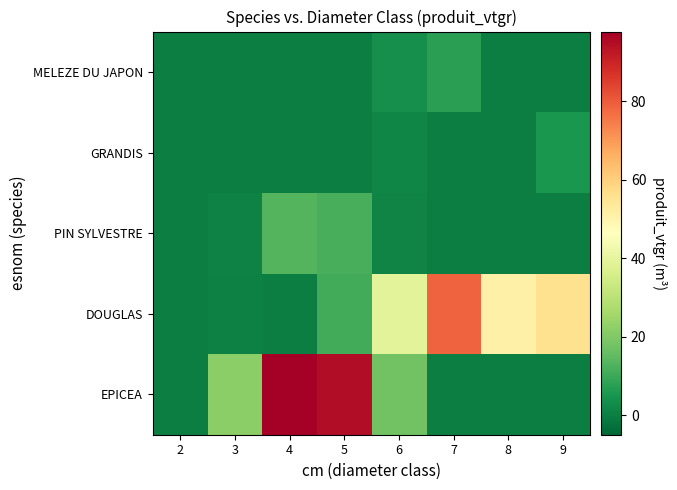

Reading right to left, transcribe all the data shown in this chart.

EPICEA: 9=0.0	8=0.0	7=0.0	6=17.5	5=94.7	4=97.8	3=21.8	2=0.0
DOUGLAS: 9=55.9	8=50.9	7=78.7	6=39.0	5=10.8	4=0.0	3=0.3	2=0.0
PIN SYLVESTRE: 9=0.0	8=0.0	7=0.0	6=1.3	5=11.8	4=13.5	3=0.8	2=0.0
GRANDIS: 9=5.2	8=0.0	7=0.0	6=1.5	5=0.0	4=0.0	3=0.0	2=0.0
MELEZE DU JAPON: 9=0.0	8=0.0	7=7.6	6=3.5	5=0.0	4=0.0	3=0.0	2=0.0